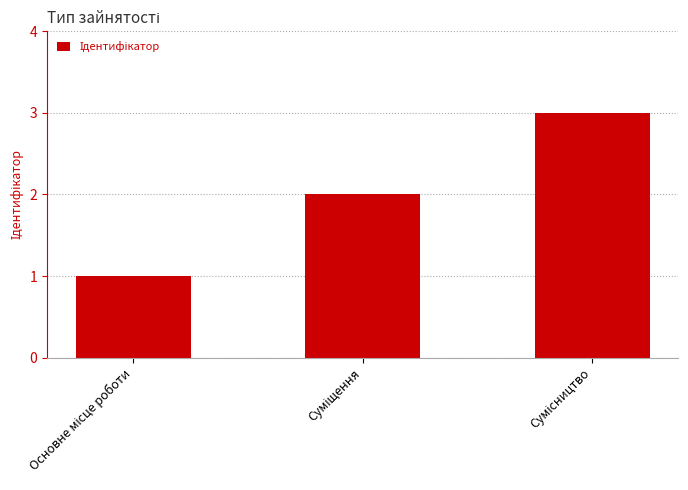

What is the sum of all values?

6